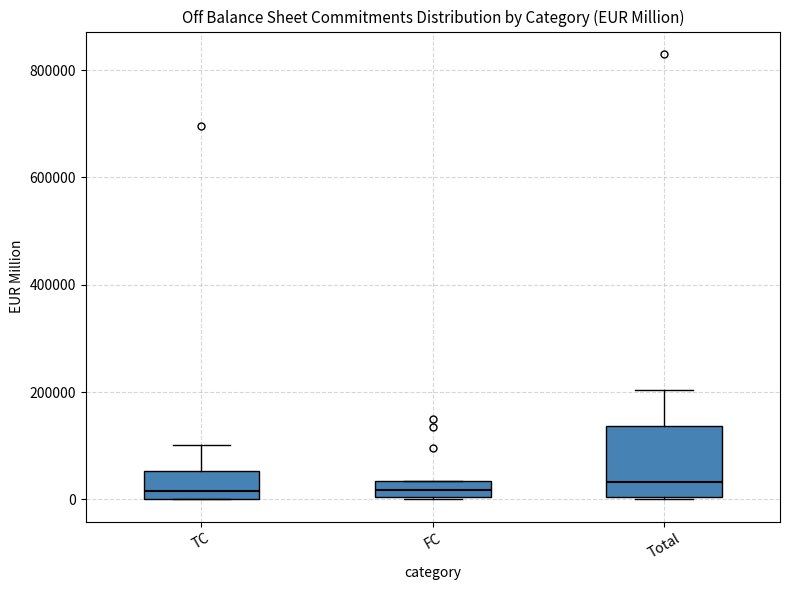

Reading left to right, read every box against the y-axis: the position of its median line, the range the box covers, and the ends of its whiskers. The values are not printed on the chart, so give them approximately, as read against the axis.

TC: median 20000, box 0 to 60000, whiskers 0 to 100000
FC: median 20000, box 0 to 40000, whiskers 0 to 40000
Total: median 40000, box 0 to 140000, whiskers 0 to 200000